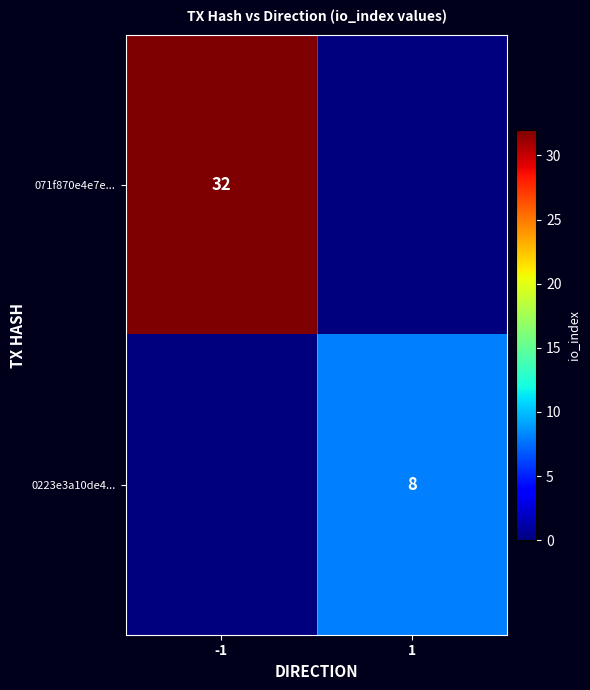

The value of 071f870e4e7e... at -1 is 50. True or false?

False